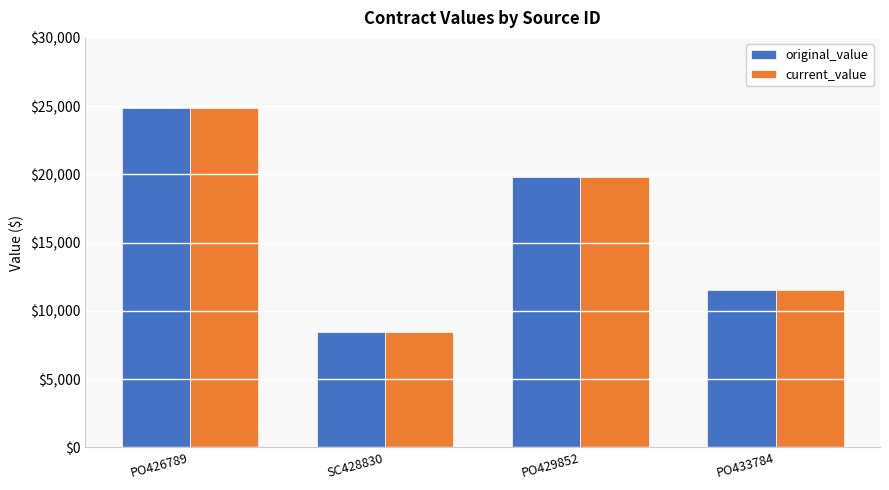

Rank the categories by original_value value from lowest to highest.

SC428830, PO433784, PO429852, PO426789